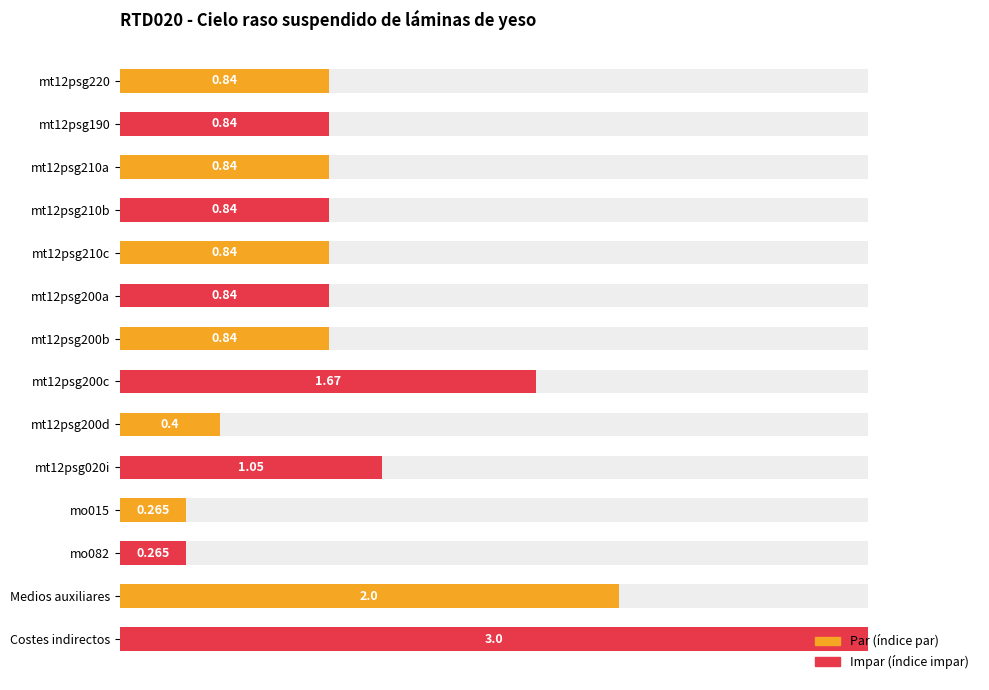

Where is the data nearest to the value 1?

mt12psg020i